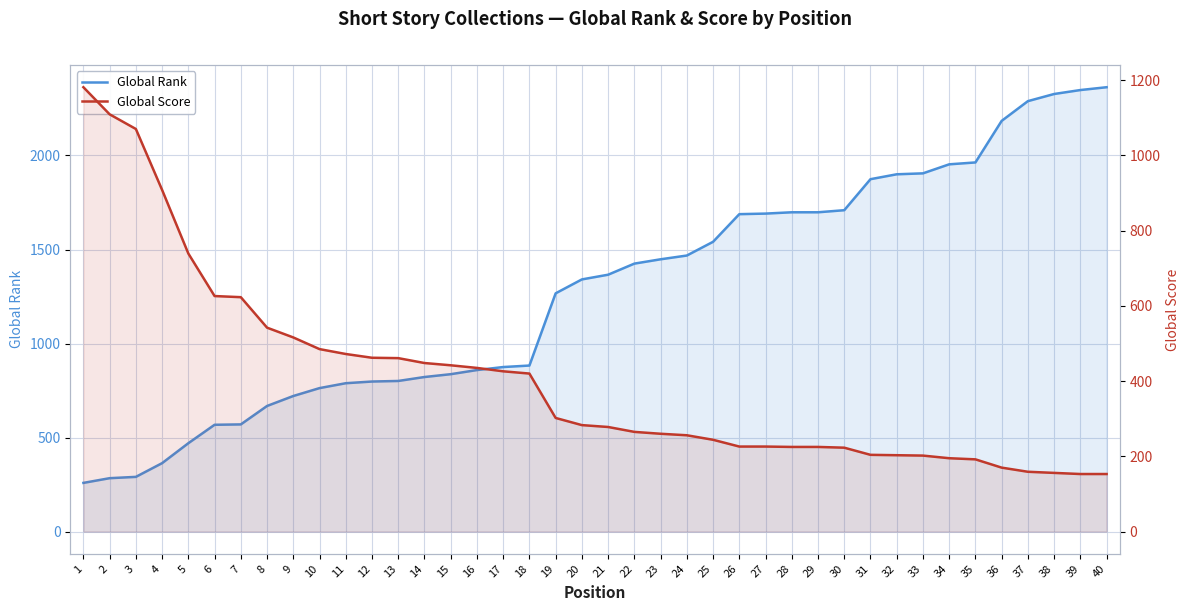

True or false: Global Rank has more than 0 interior local peaks.

False